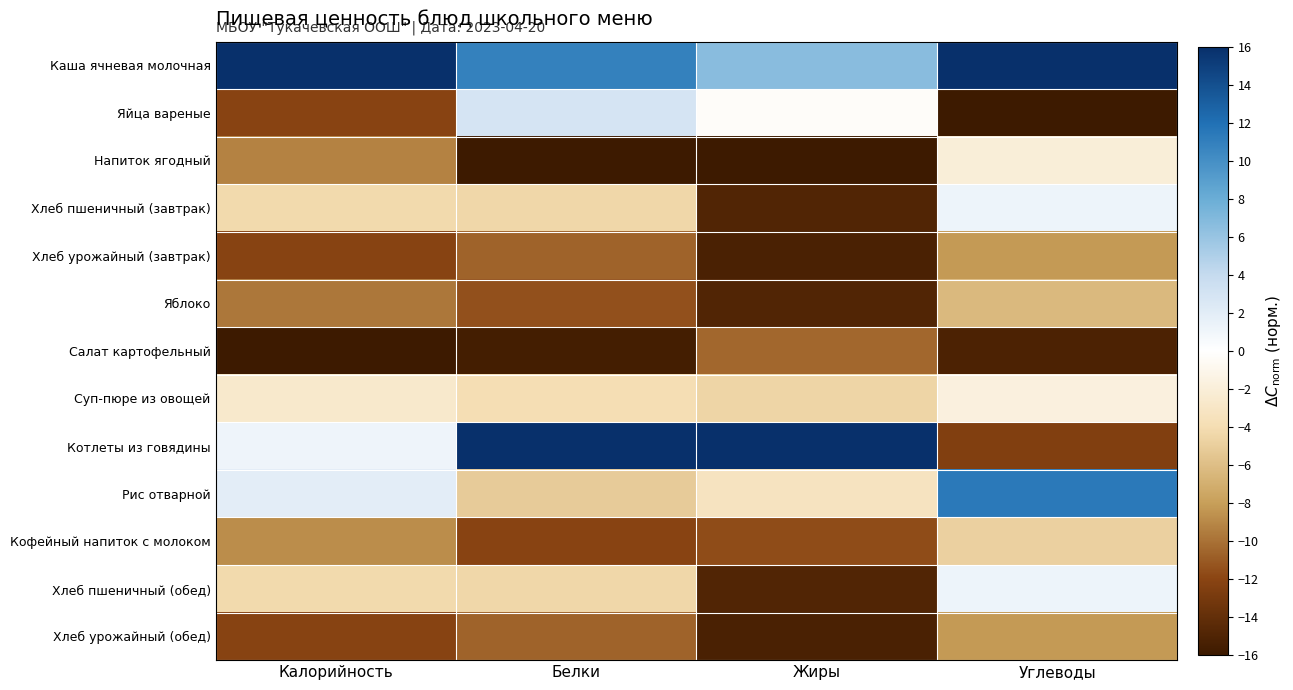

At Жиры, list the series in order from largest to smallest.

Котлеты из говядины, Каша ячневая молочная, Яйца вареные, Рис отварной, Суп-пюре из овощей, Салат картофельный, Кофейный напиток с молоком, Хлеб пшеничный (завтрак), Яблоко, Хлеб пшеничный (обед), Хлеб урожайный (завтрак), Хлеб урожайный (обед), Напиток ягодный